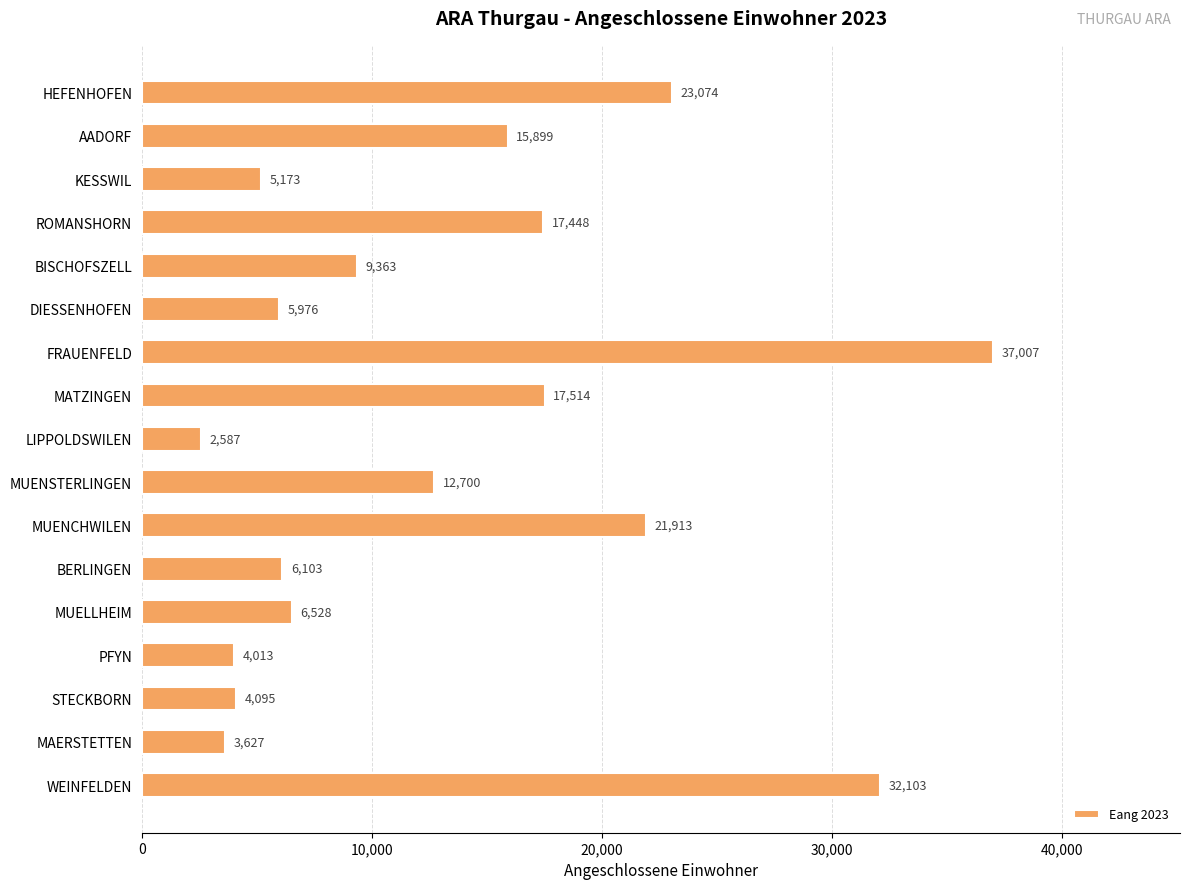

What is the label of the 12th bar from the bottom?

DIESSENHOFEN